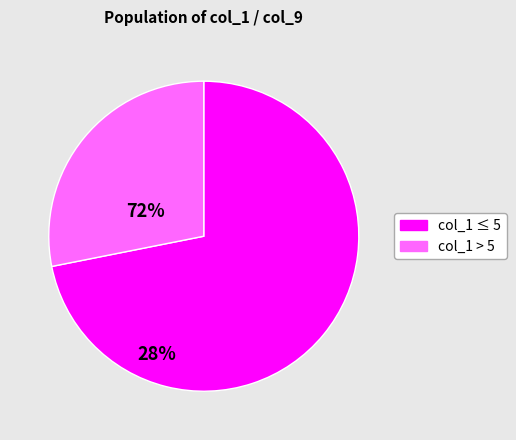

The col_1 ≤ 5 slice represents 61% of the pie. True or false?

False